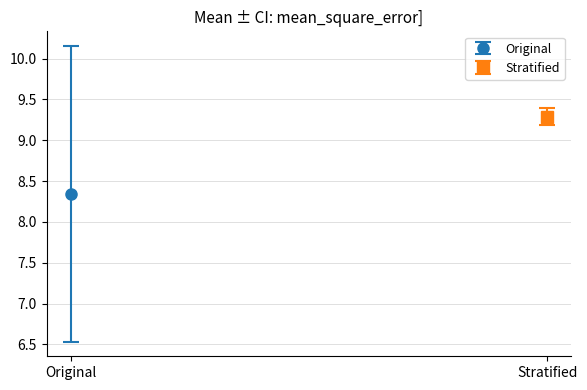

True or false: the data shows 15.5 at 30.

False